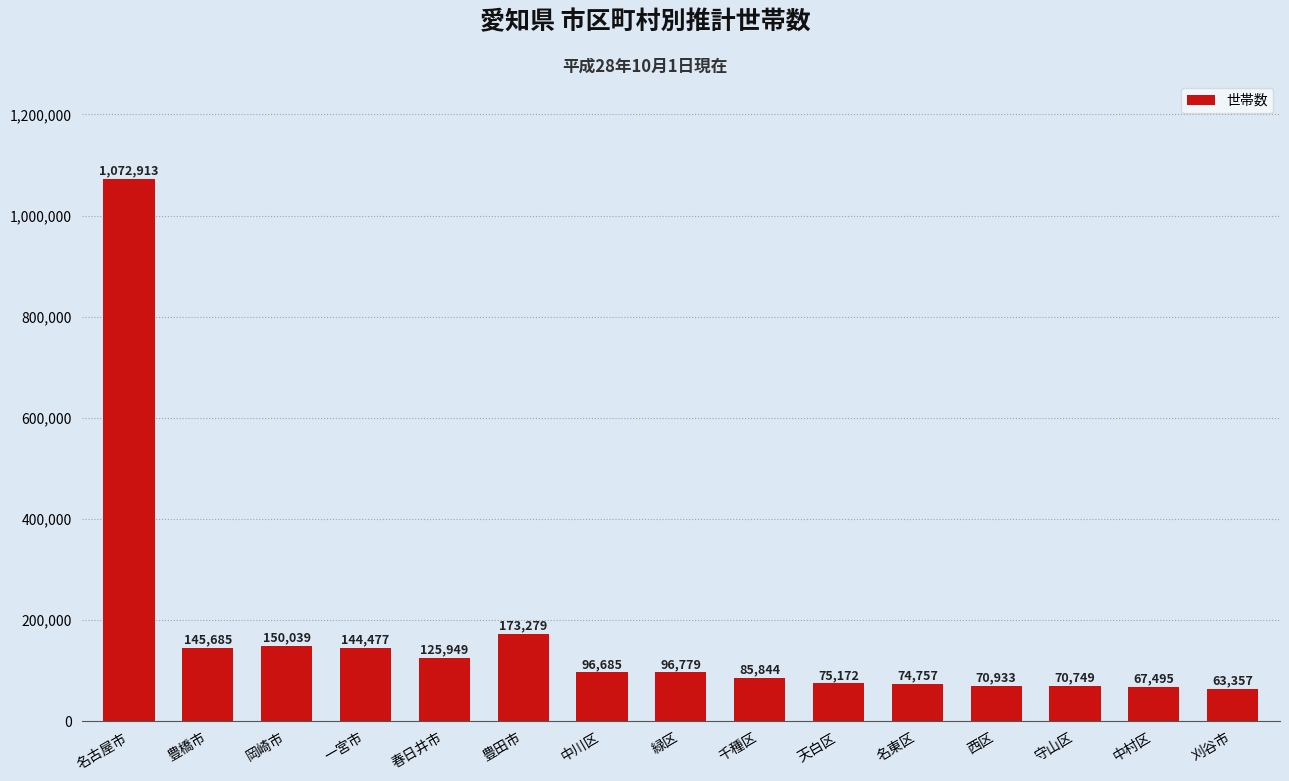

What is the change in value from 中川区 to 西区?

-25752